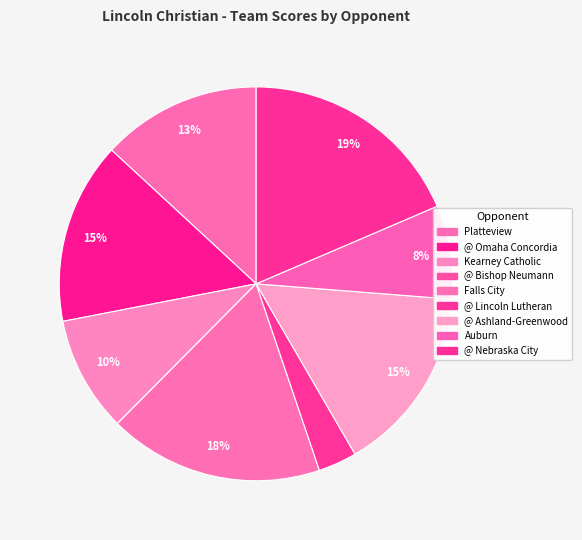

Which category has the biggest portion of the pie?

@ Nebraska City